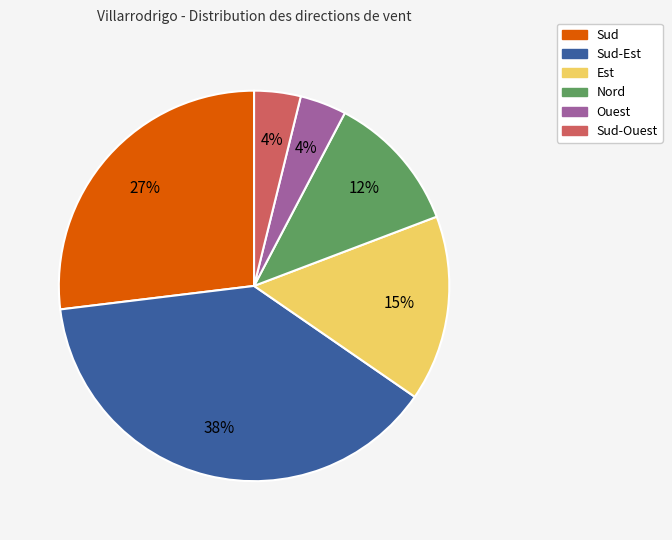

How many slices are in this pie chart?

6